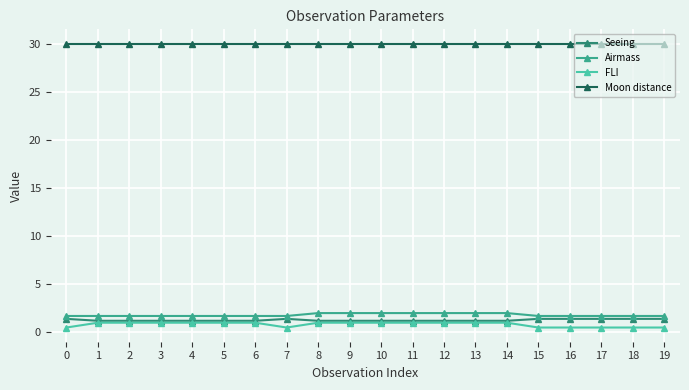

At how many categories does at least one series exceed 28?

20